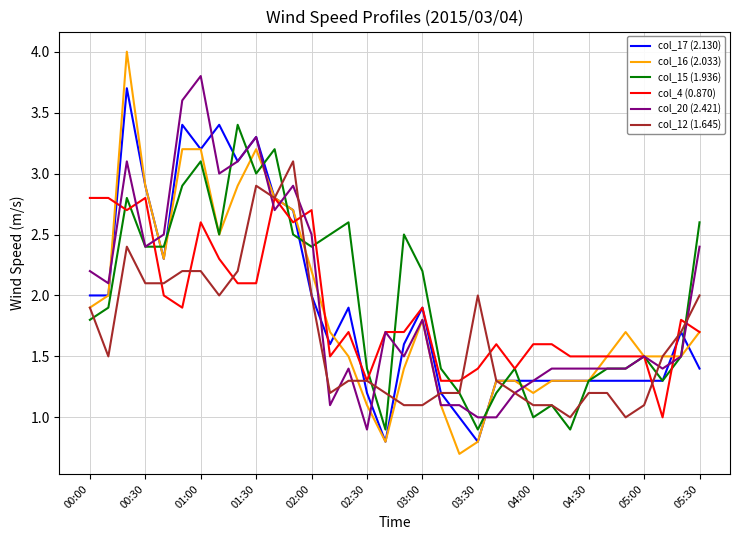

Which series has the largest range (max minus min)?

col_16 (2.033)